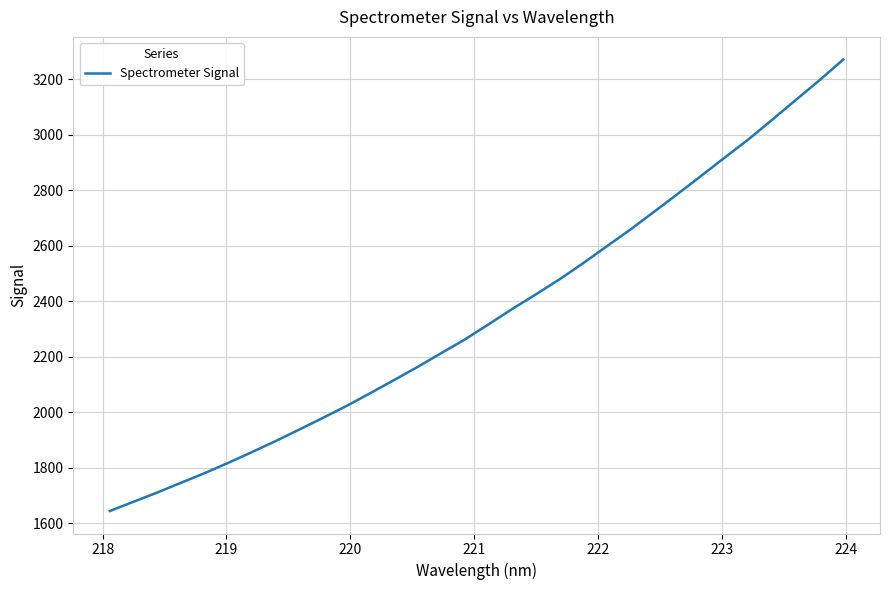

What is the minimum value shown in the chart?

1644.9